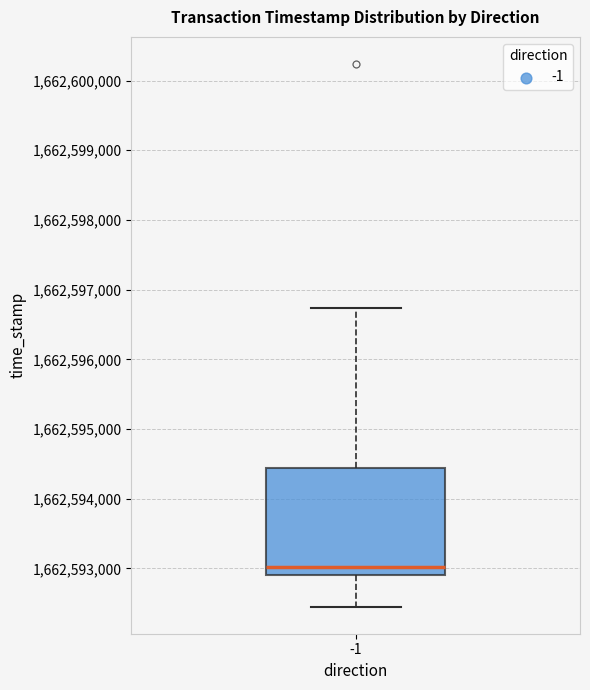

Where does the median line of the box at x = -1 sit on the y-axis? The values are not printed on the chart, so give them approximately, as read against the axis.

1662593000